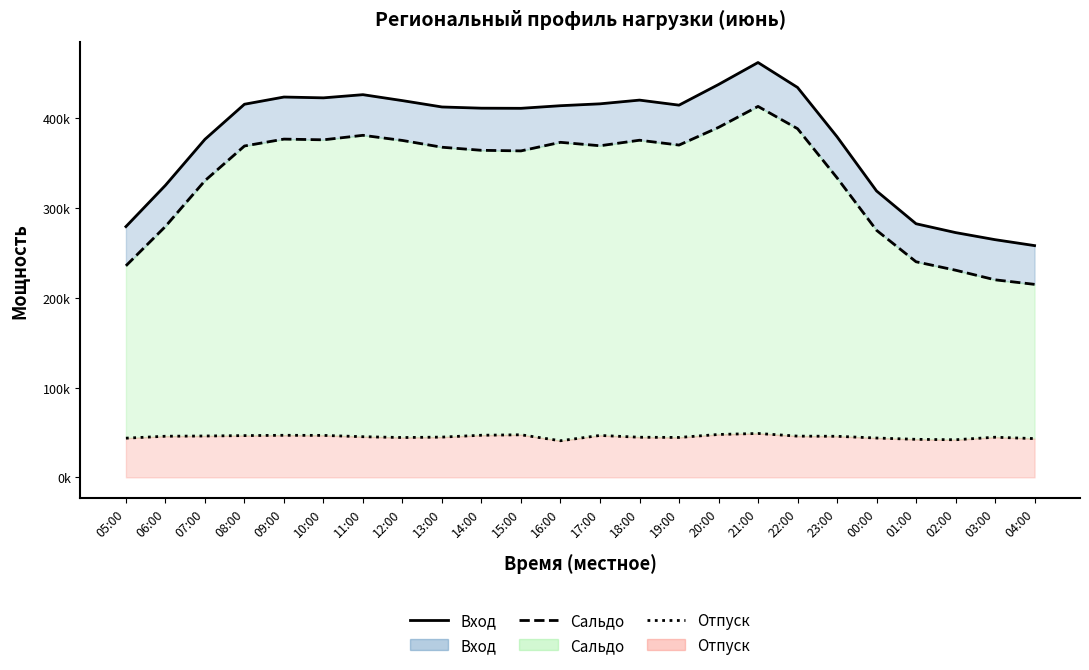

Rank the categories by Вход value from lowest to highest.

04:00, 03:00, 02:00, 05:00, 01:00, 00:00, 06:00, 07:00, 23:00, 15:00, 14:00, 13:00, 16:00, 19:00, 08:00, 17:00, 12:00, 18:00, 10:00, 09:00, 11:00, 22:00, 20:00, 21:00